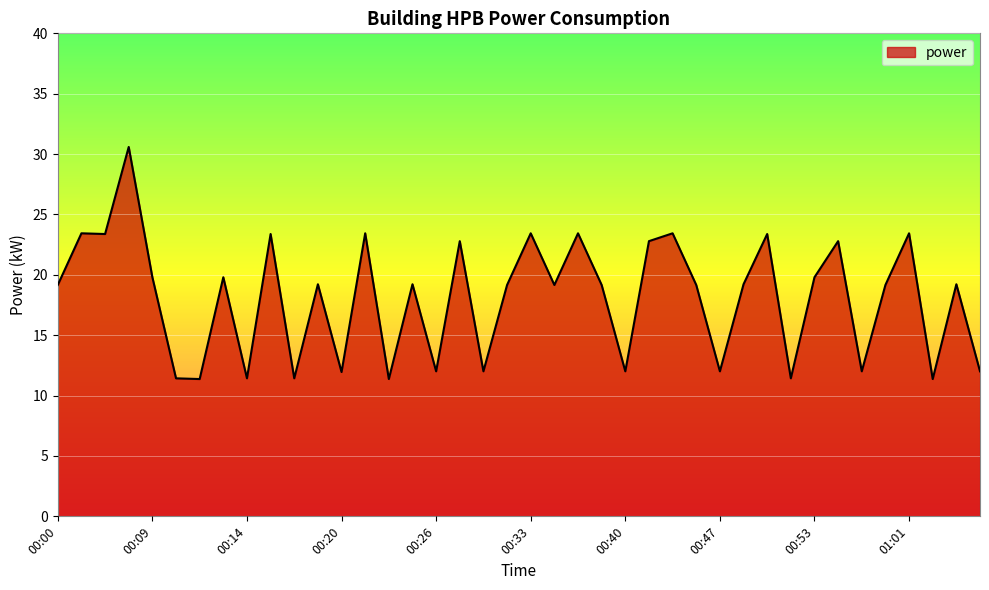

Count the number of categories in the chart.

40